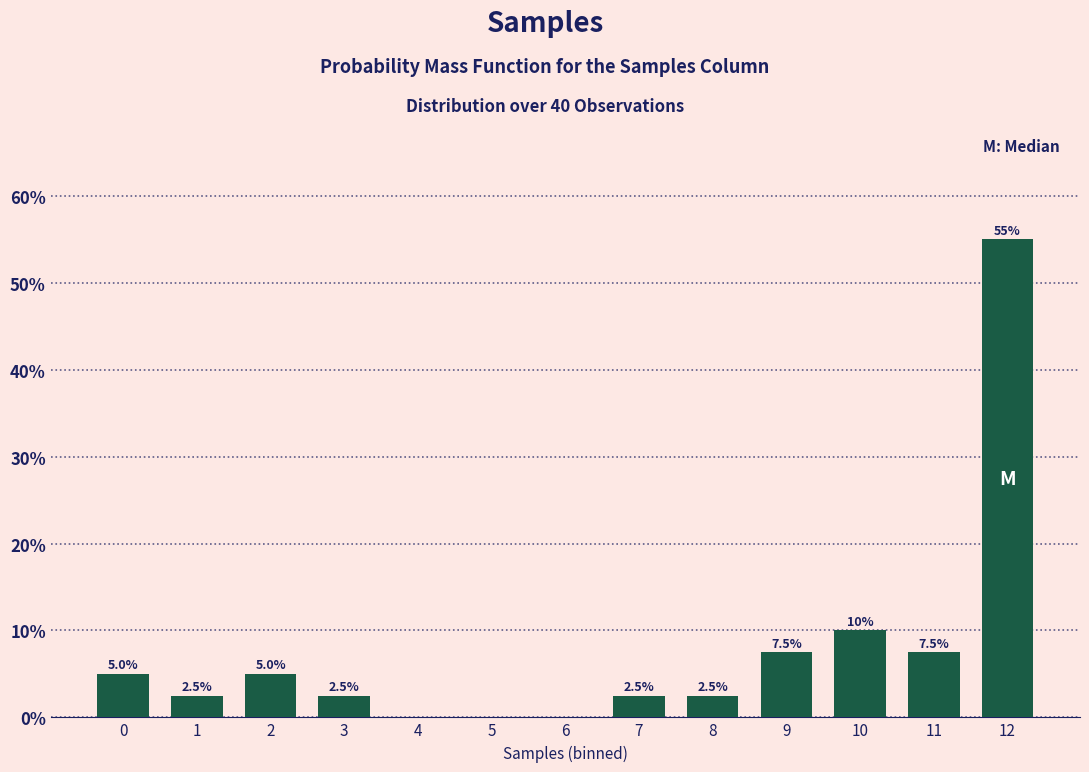

Reading left to right, list all the values displayed in this chart.

0=5.0	1=2.5	2=5.0	3=2.5	4=0.0	5=0.0	6=0.0	7=2.5	8=2.5	9=7.5	10=10.0	11=7.5	12=55.0